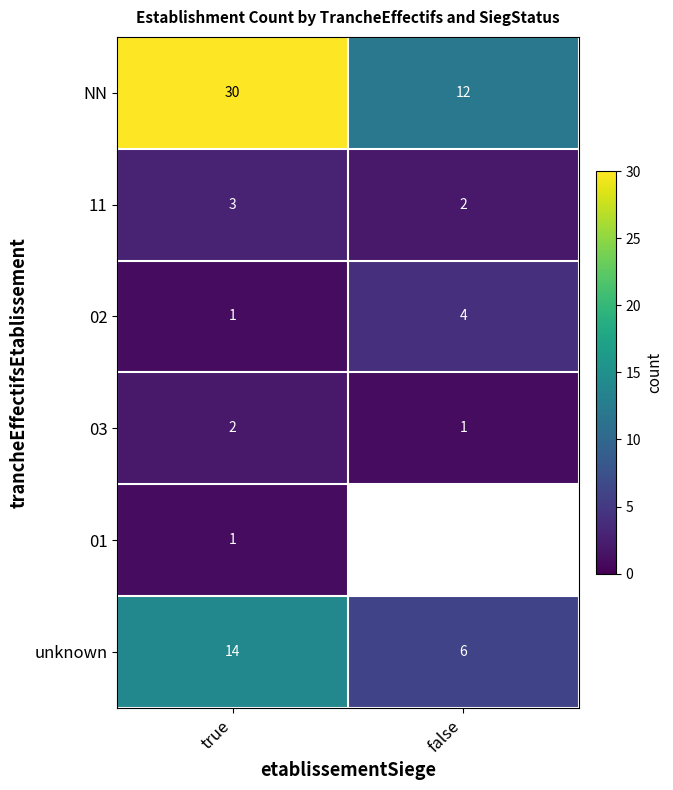

True or false: 11 has a value of 1 at true.

False